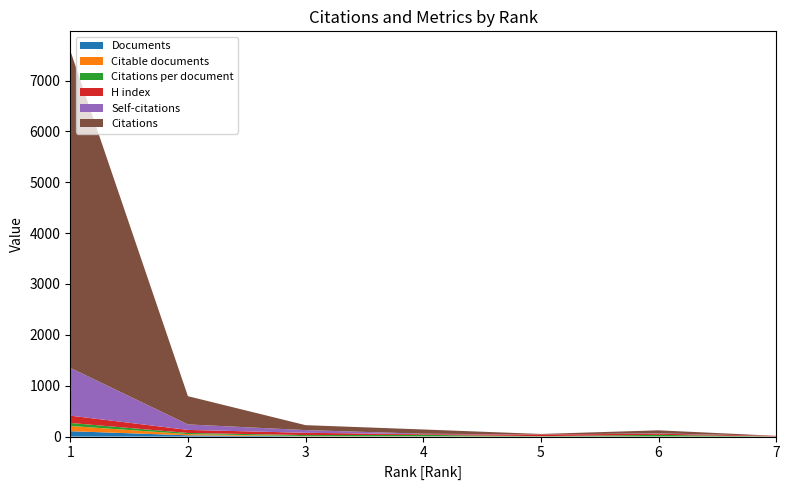

Reading left to right, extract all data points from this chart.

Documents: 7=1.0	6=2.0	5=2.0	4=3.0	3=5.0	2=25.0	1=106.0
Citable documents: 7=1.0	6=2.0	5=2.0	4=3.0	3=5.0	2=24.0	1=103.0
Citations per document: 7=1.0	6=30.0	5=4.5	4=27.7	3=19.4	2=22.2	1=58.8
H index: 7=11.0	6=23.0	5=33.0	4=14.0	3=45.0	2=60.0	1=144.0
Self-citations: 7=0.0	6=6.0	5=1.0	4=9.0	3=53.0	2=108.0	1=940.0
Citations: 7=1.0	6=60.0	5=9.0	4=83.0	3=97.0	2=555.0	1=6236.0